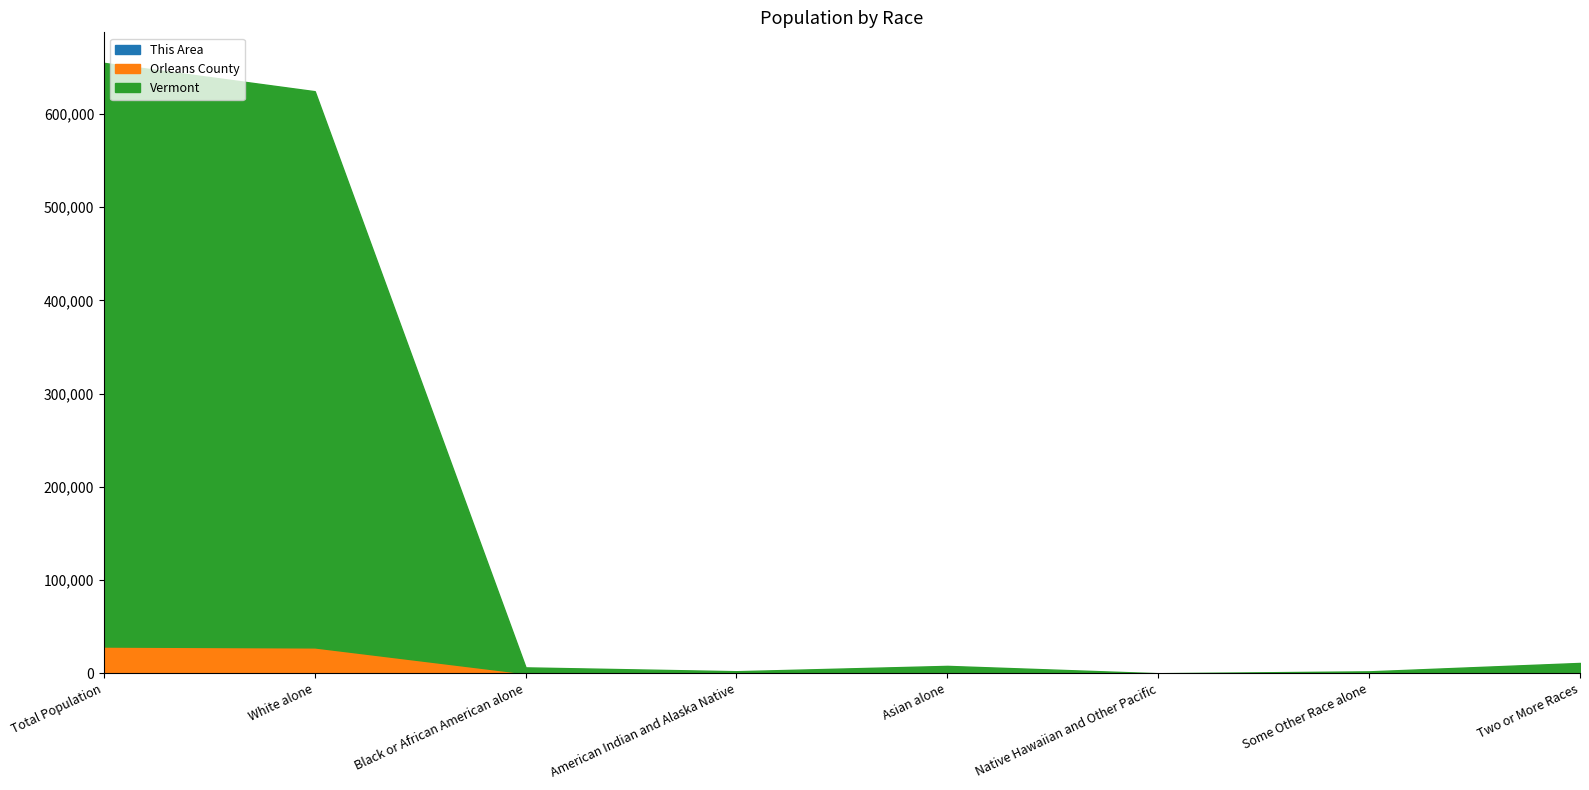

At which category does Vermont reach its first local valley?

American Indian and Alaska Native